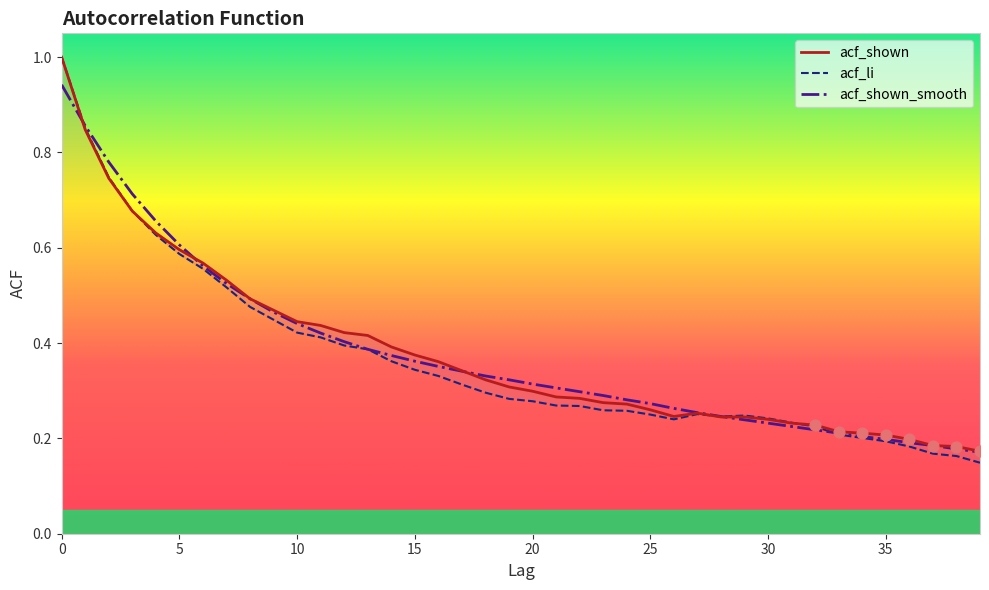

What are all the series names shown in the legend?

acf_shown, acf_li, acf_shown_smooth